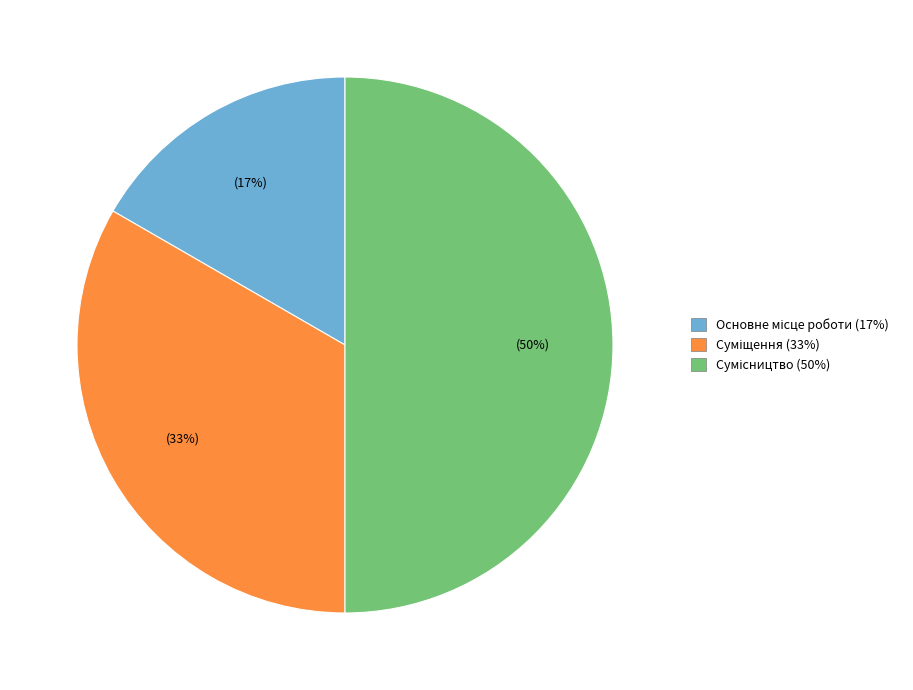

To the nearest percent, what is the average slice percentage?

33%